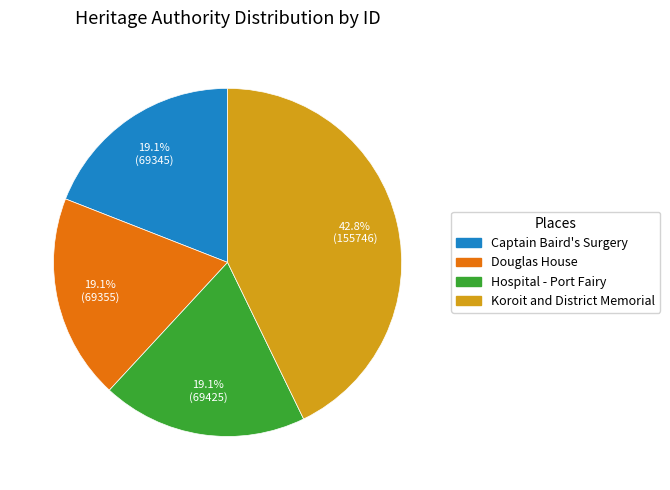

To the nearest percent, what percentage of the pie is Captain Baird's Surgery?

19%